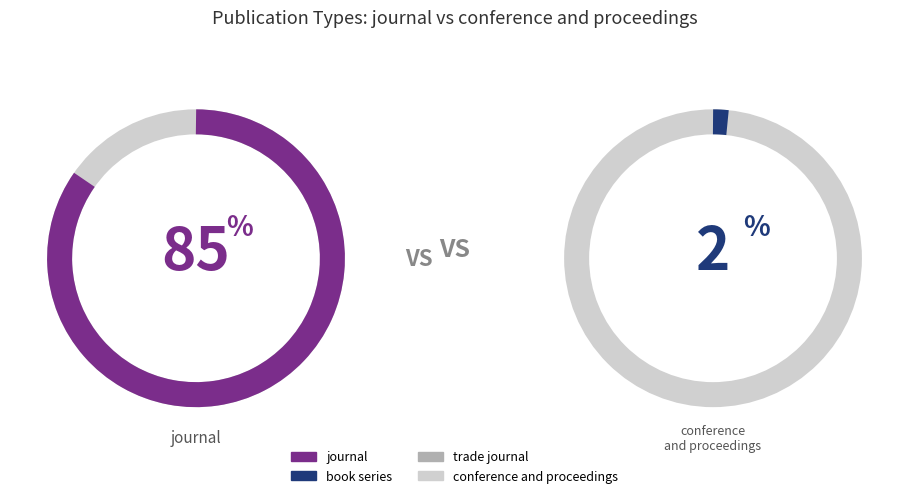

To the nearest percent, what is the difference between the largest and smallest slice percentages?

83%